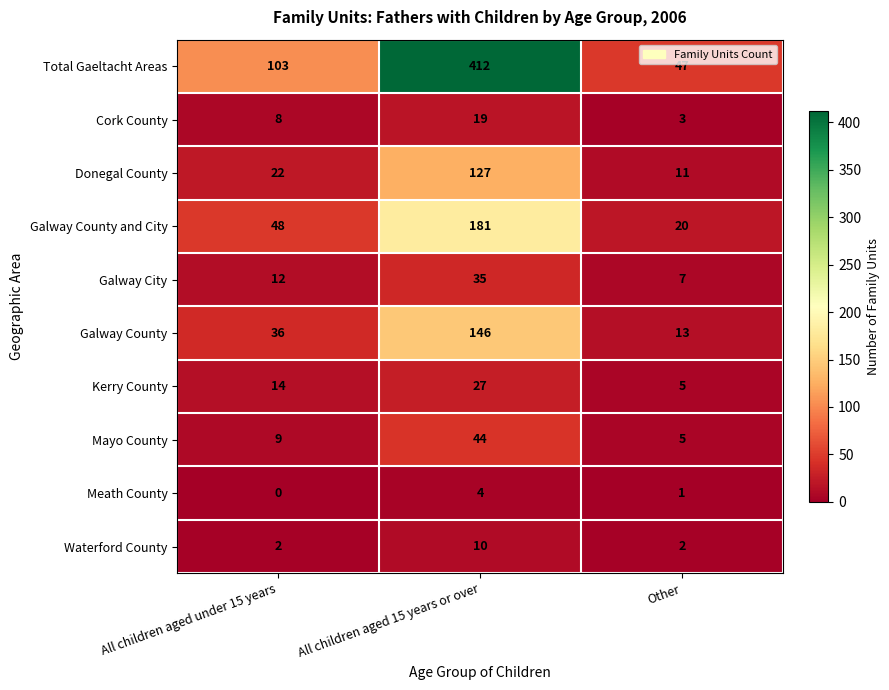

What is the difference between the highest and lowest values at All children aged 15 years or over?

408